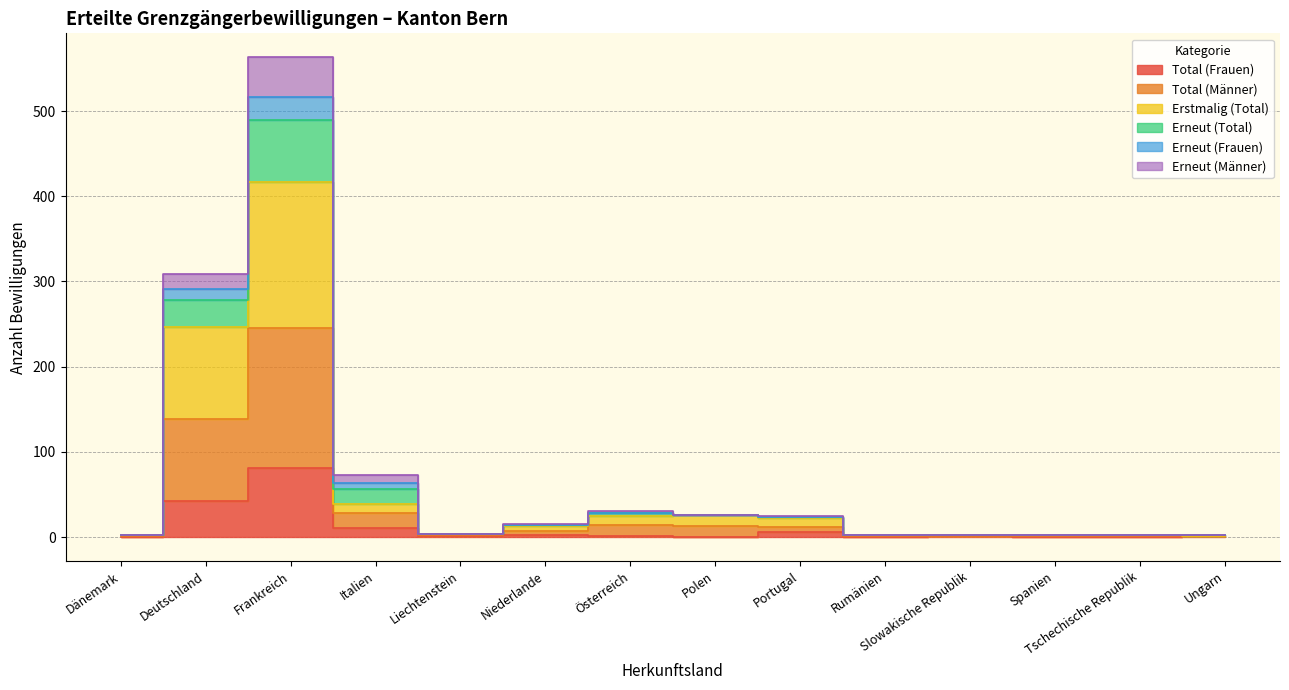

What is the sum of the Total (Frauen) values at Österreich and Rumänien?

1